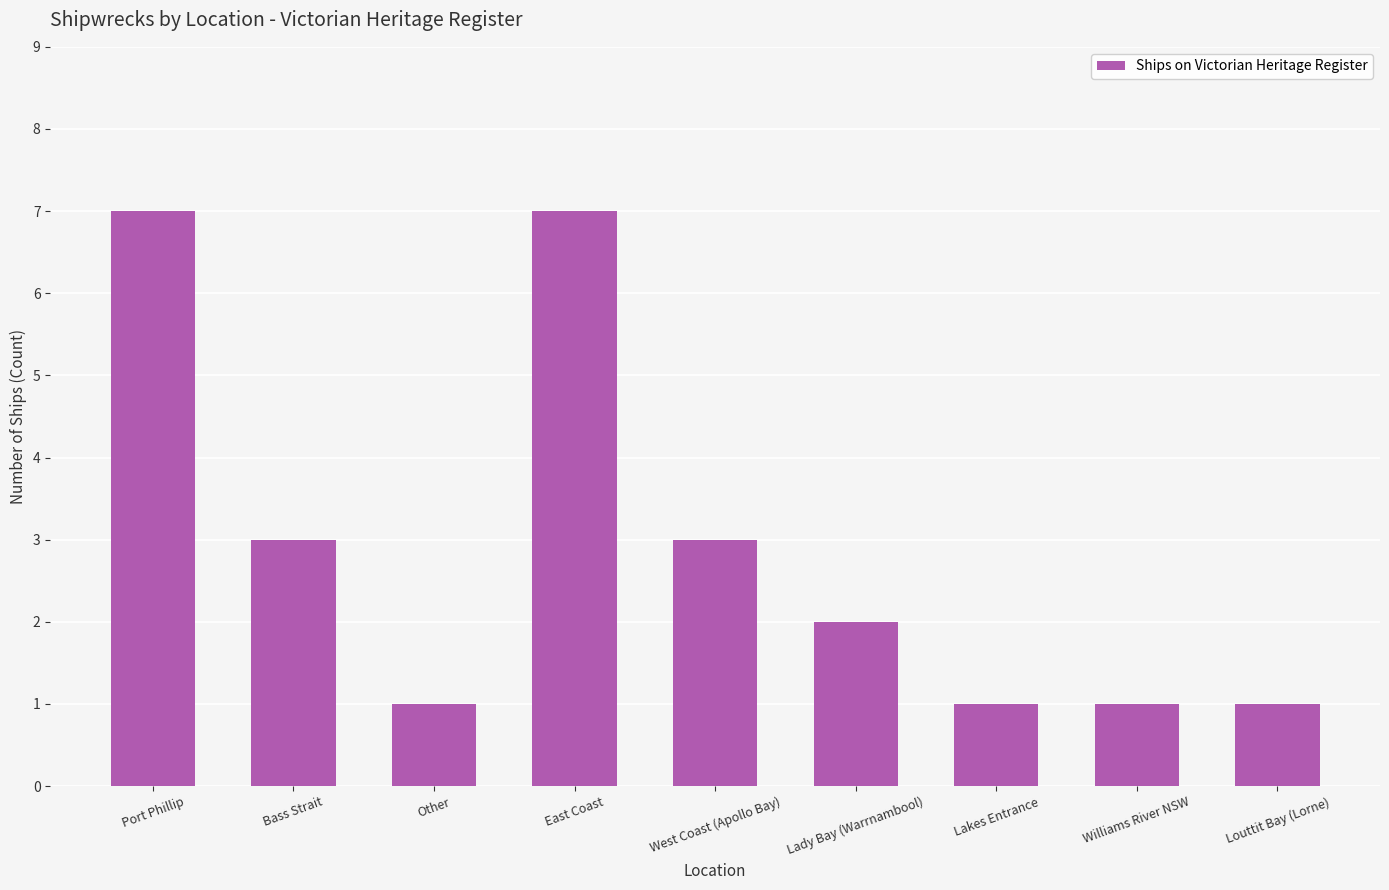

Approximately how many times larger is the value at Other compared to Bass Strait?

0.3